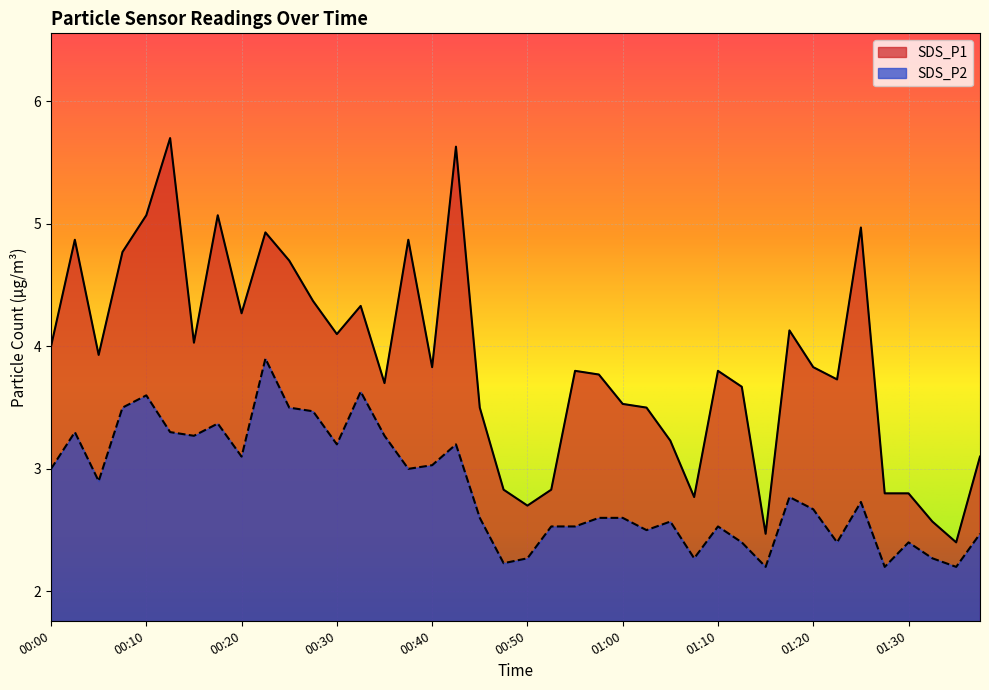

At which category does SDS_P1 reach its first local valley?

00:05